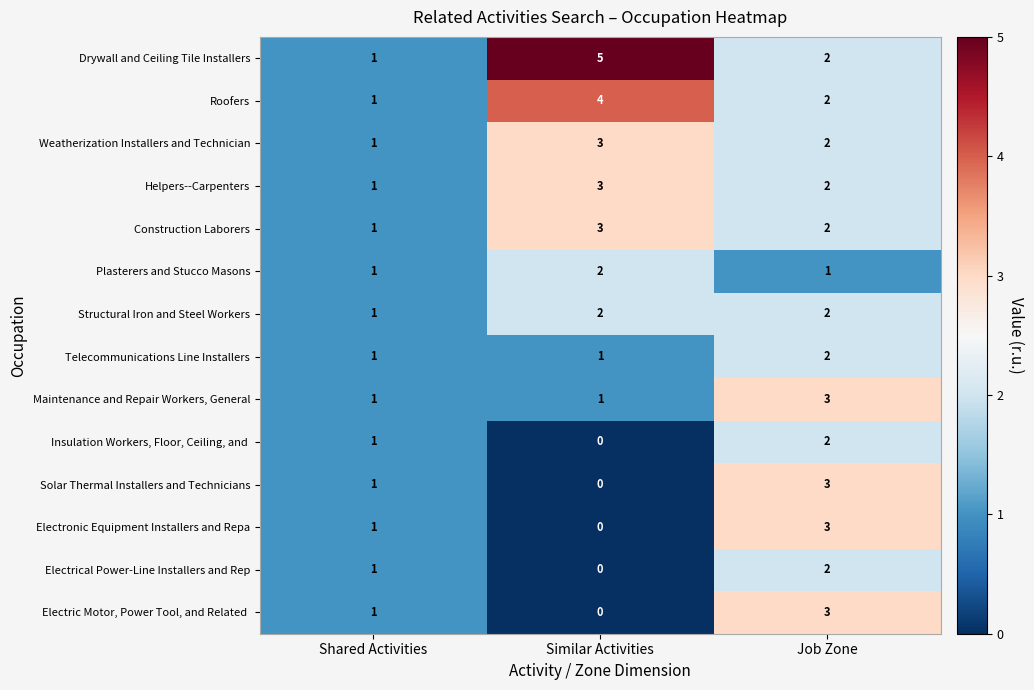

What is the sum of all Helpers--Carpenters values?

6